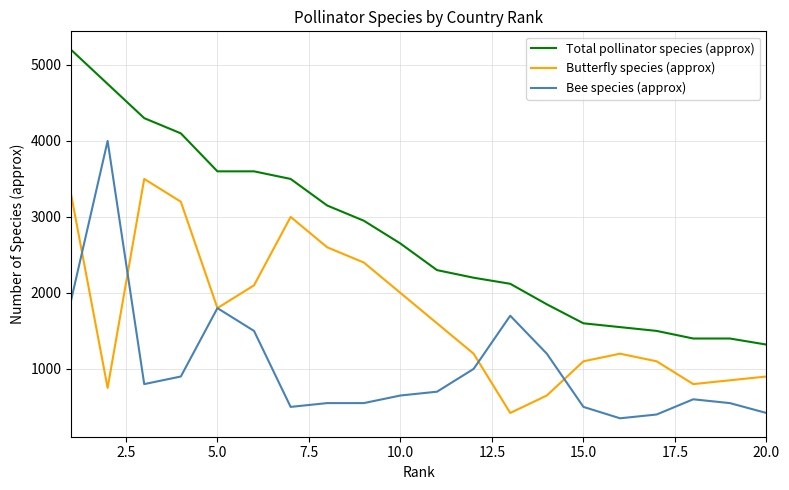

Count the number of data series in this chart.

3